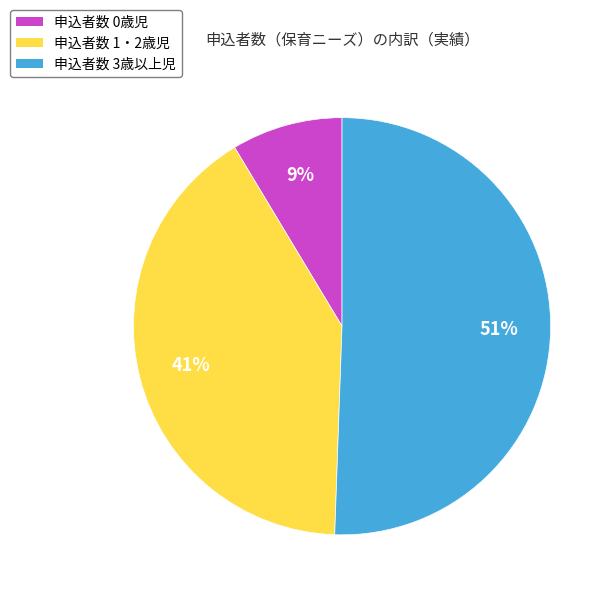

Which slice is the smallest?

申込者数 0歳児